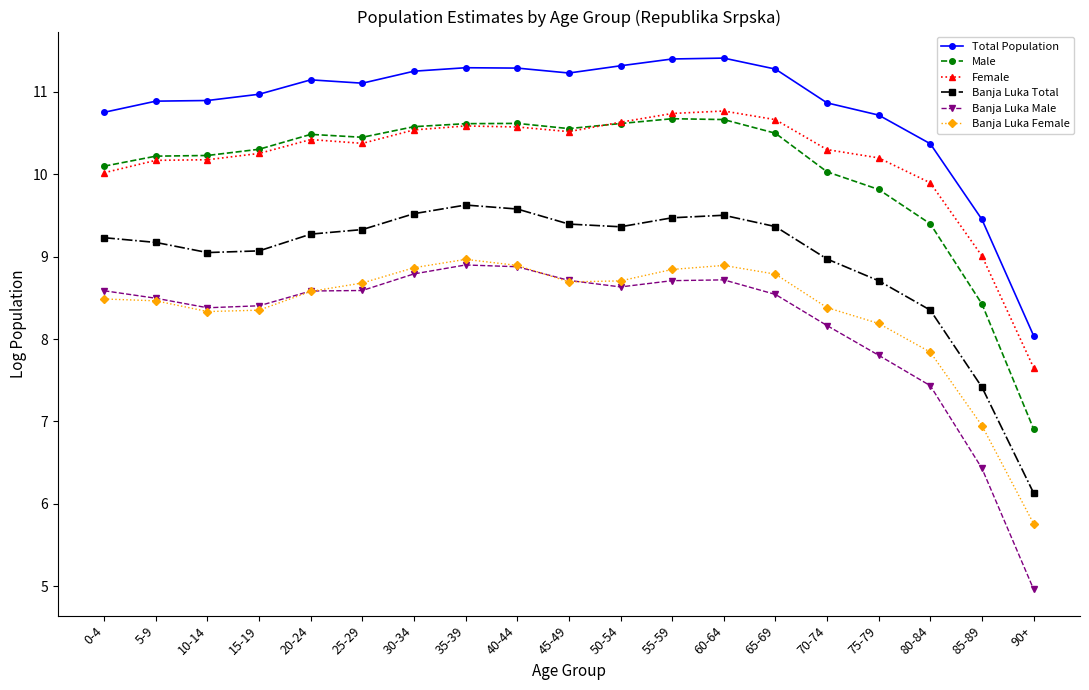

True or false: Male has more than 1 interior local peaks.

True